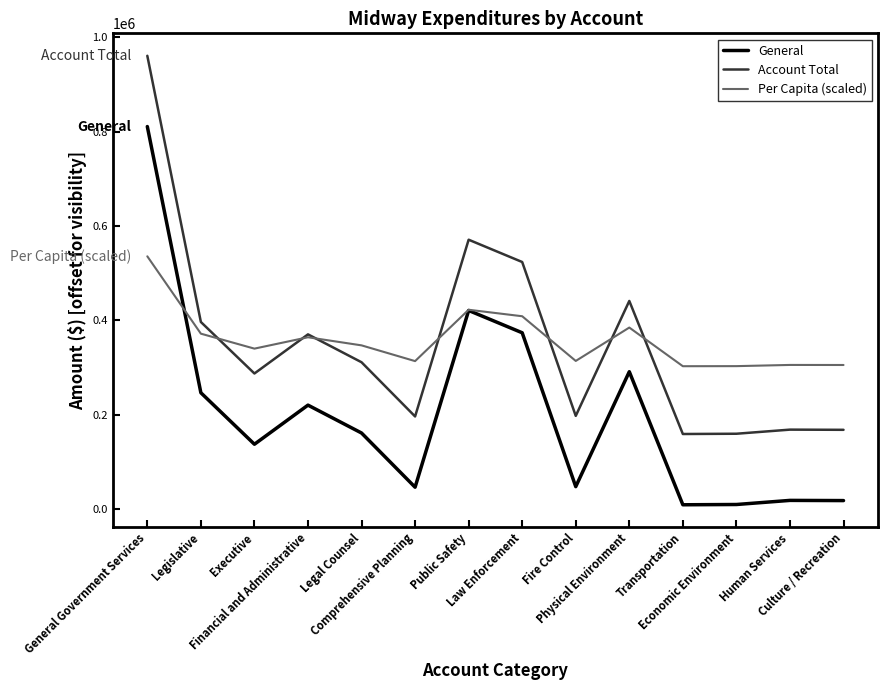

True or false: Account Total and Per Capita (scaled) cross at least once.

True